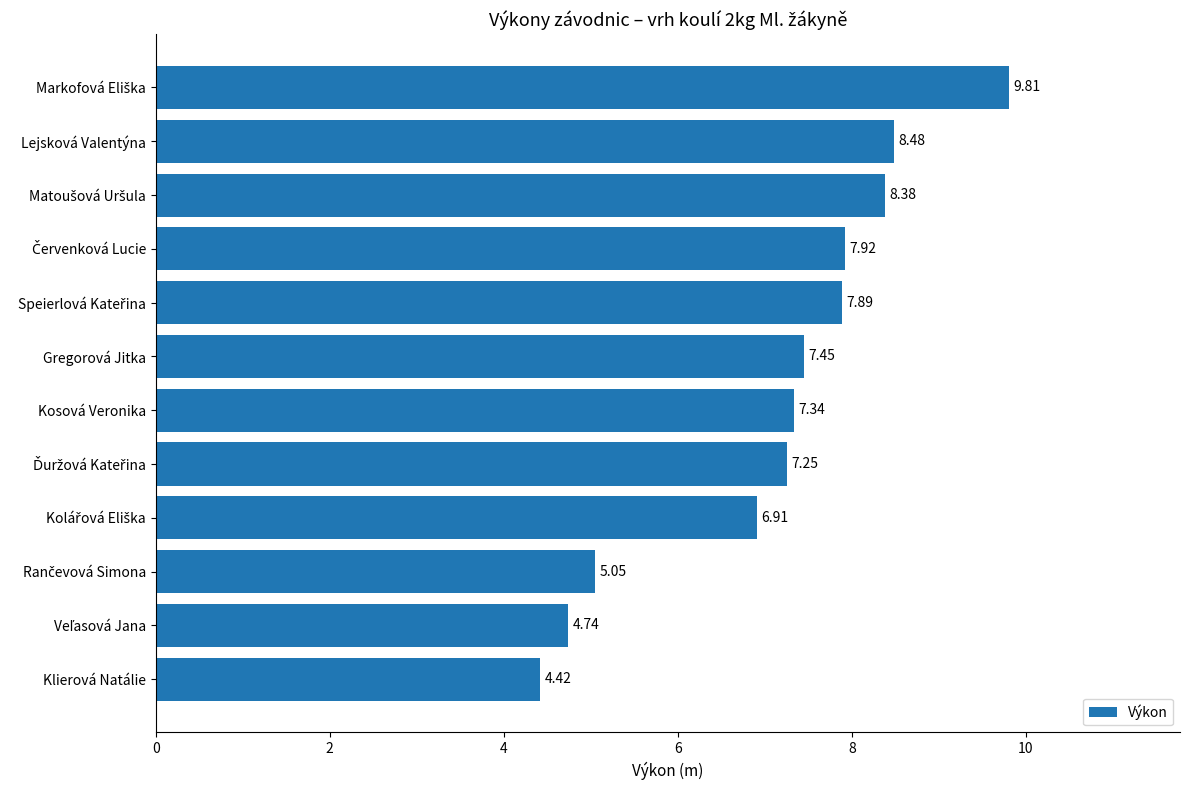

Does the chart contain any negative values?

No